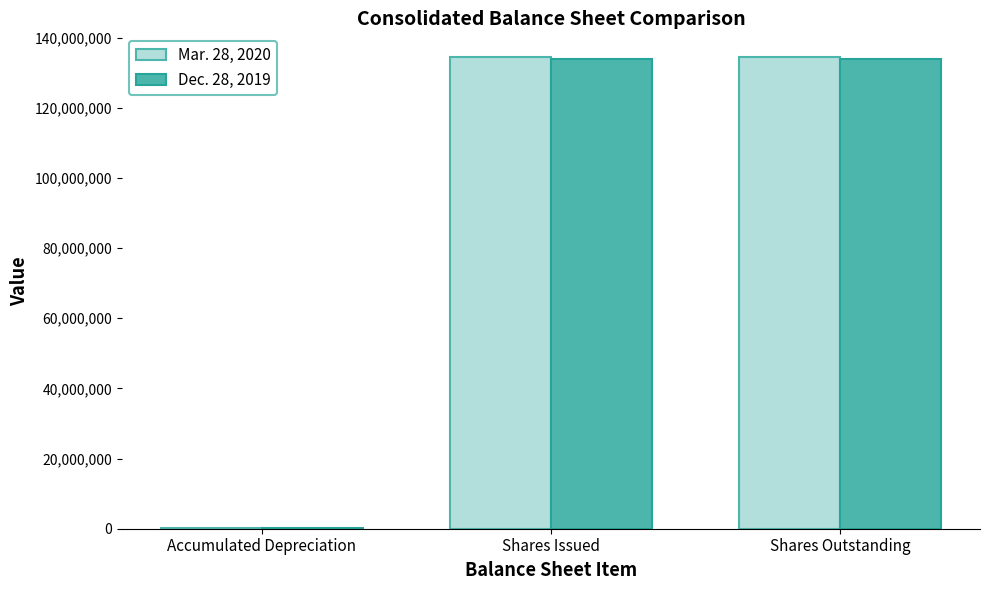

What is the sum of all Dec. 28, 2019 values?

267891990